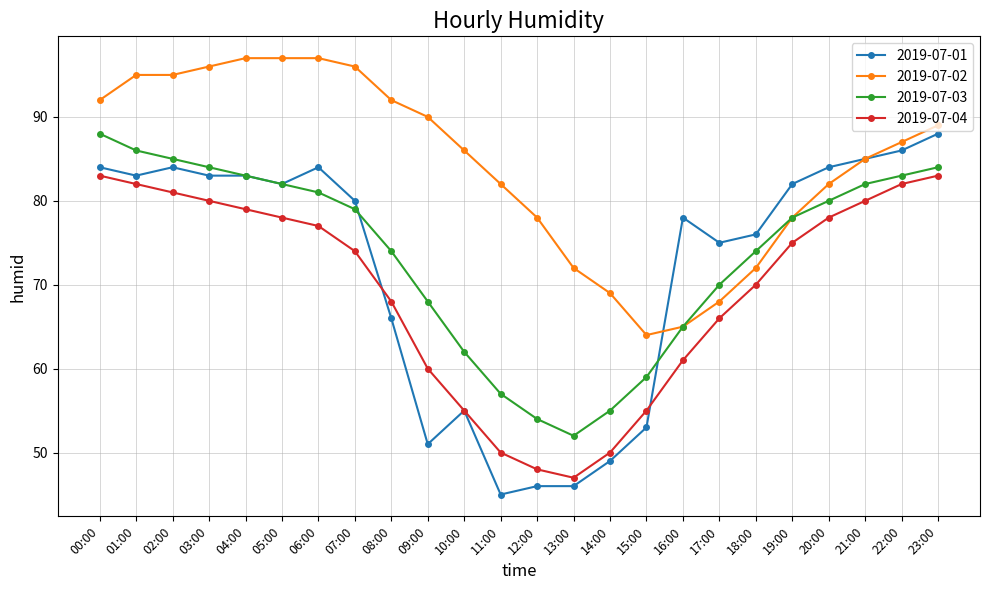

Is it true that 2019-07-02 equals 119 at 22:00?

False